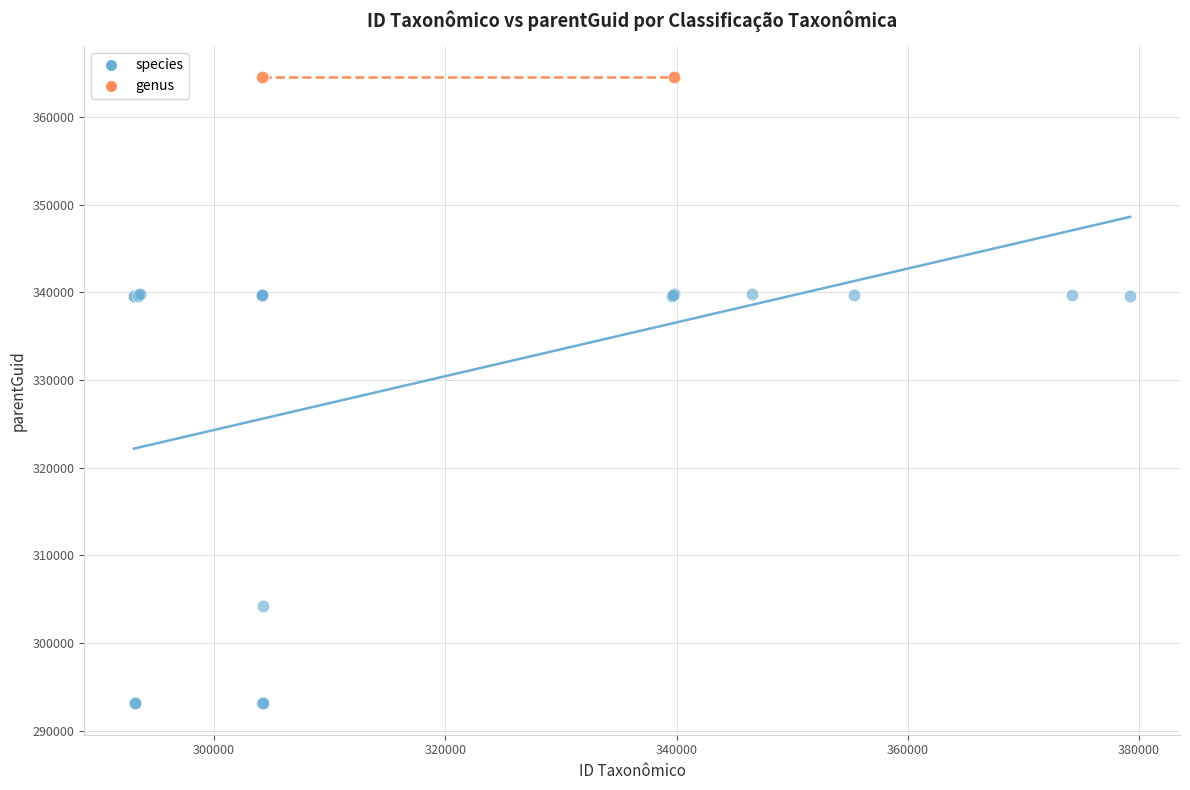

Which series reaches the minimum Y coordinate?

species